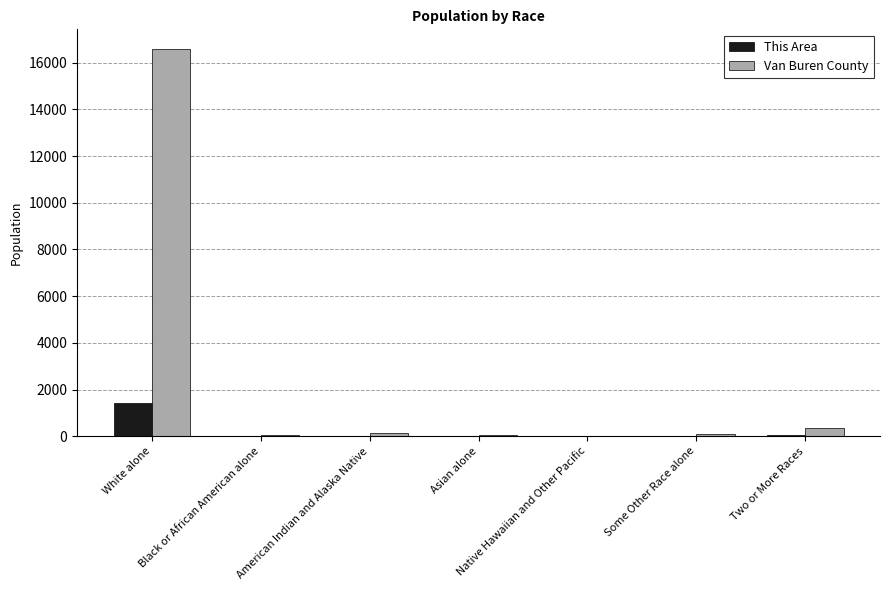

At which label is Van Buren County closest to 8300?

Two or More Races